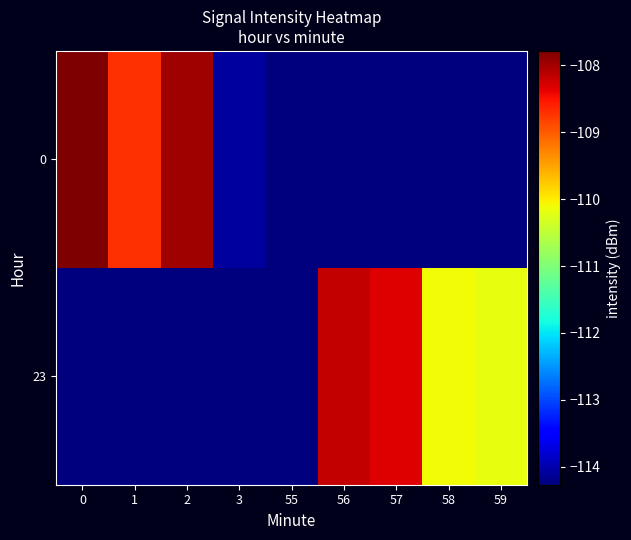

Which category has the lowest value across all series?

55